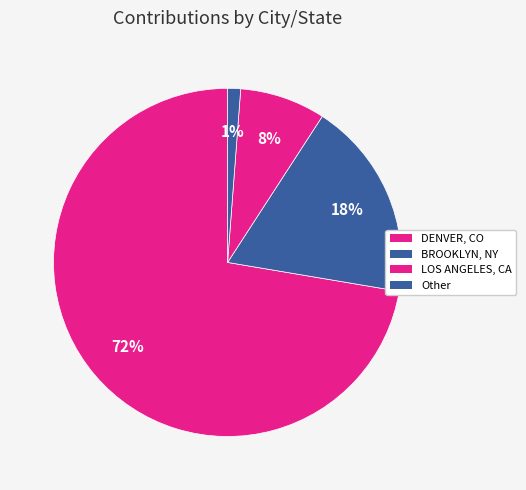

How many slices are in this pie chart?

4